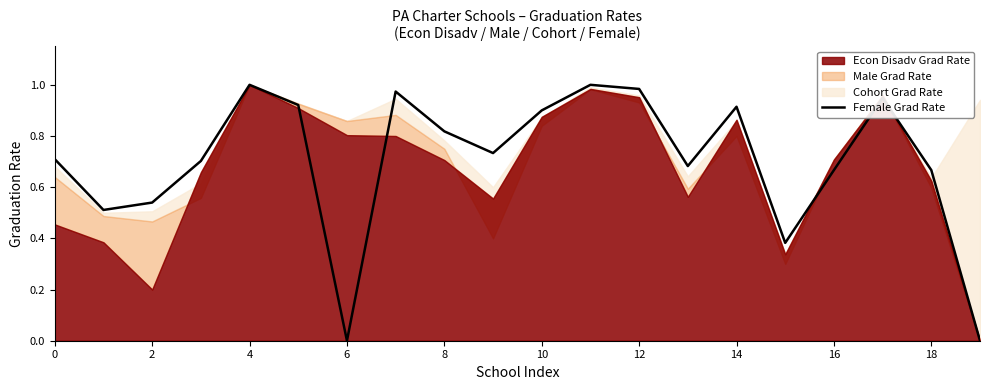

Reading left to right, extract all data points from this chart.

0.7	0.5	0.5	0.7	1.0	0.9	0.0	1.0	0.8	0.7	0.9	1.0	1.0	0.7	0.9	0.4	0.7	0.9	0.7	0.0